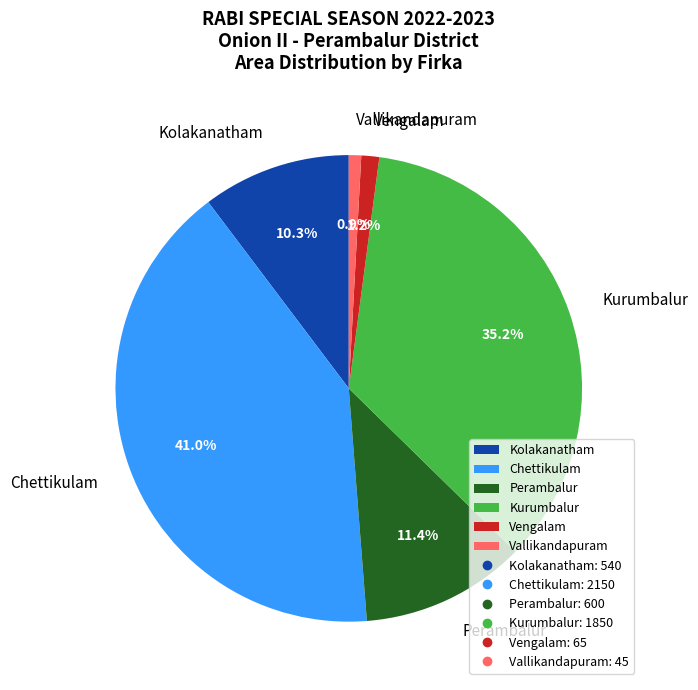

Which slice is the largest?

Chettikulam